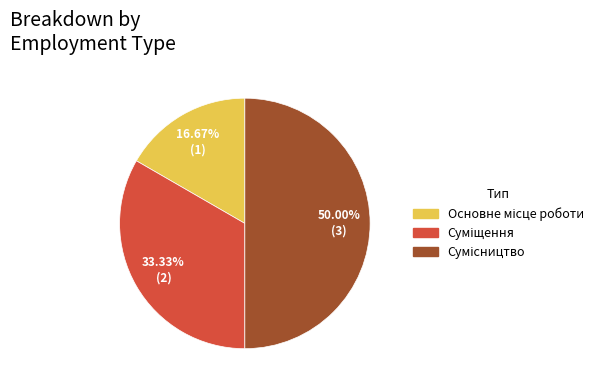

What percentage do Основне місце роботи and Суміщення together represent?

50.0%